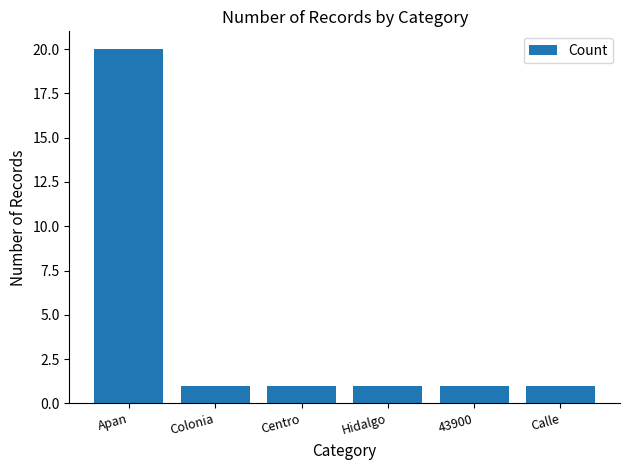

Reading left to right, list all the values displayed in this chart.

20	1	1	1	1	1